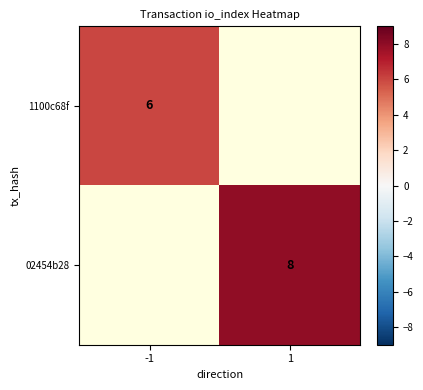

Is the value of 02454b28 at 1 greater than the value of 1100c68f at -1?

Yes